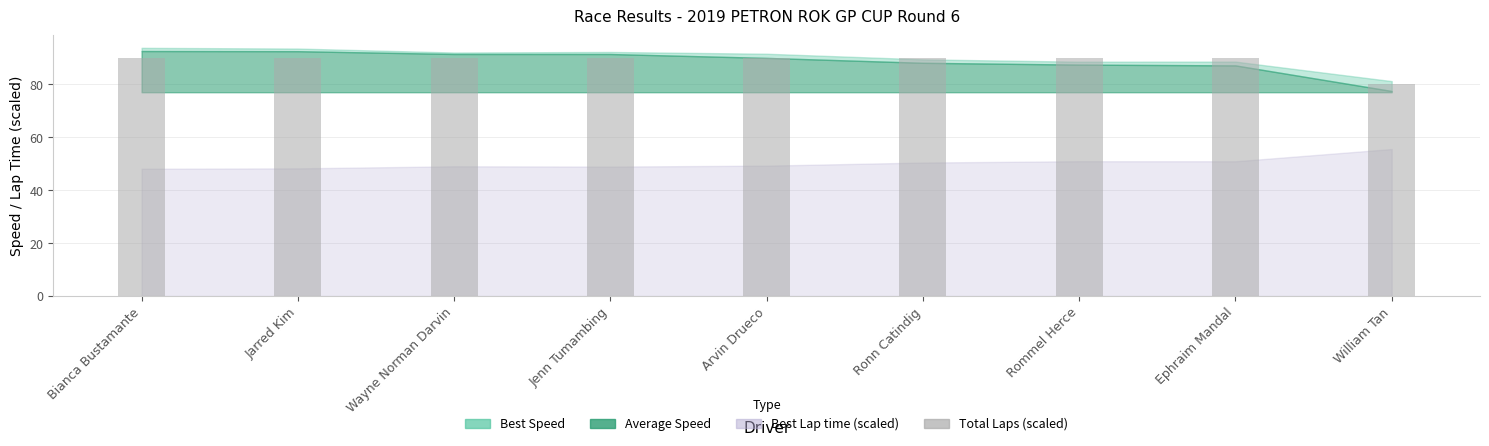

Approximately how many times larger is the value at Jarred Kim compared to Bianca Bustamante?

1.0